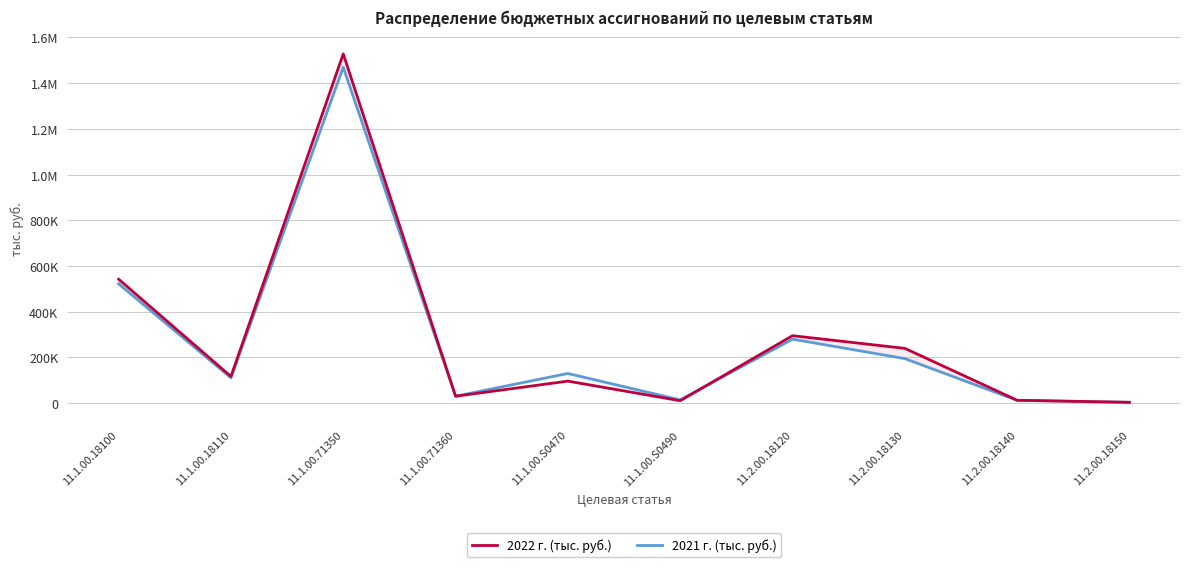

Is the value of 2022 г. (тыс. руб.) at 11.1.00.S0490 greater than the value of 2021 г. (тыс. руб.) at 11.2.00.18140?

No